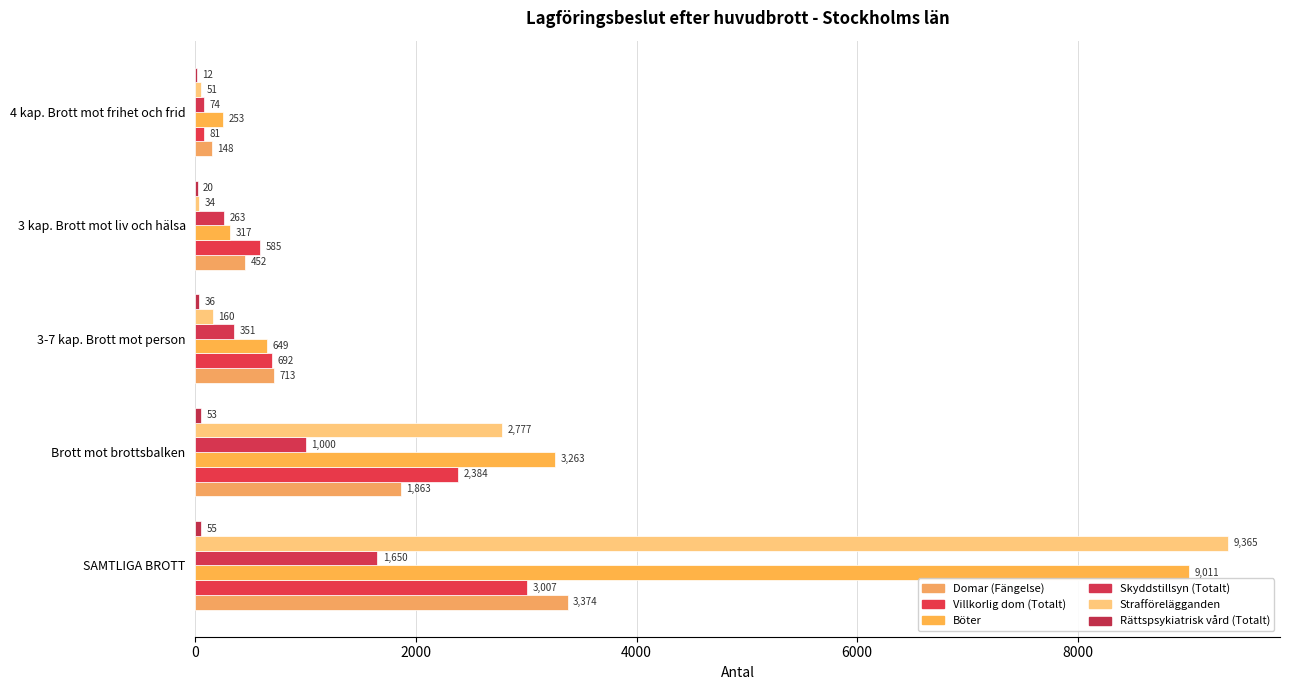

What is the difference between the maximum and second lowest values in the Domar (Fängelse) series?

2922